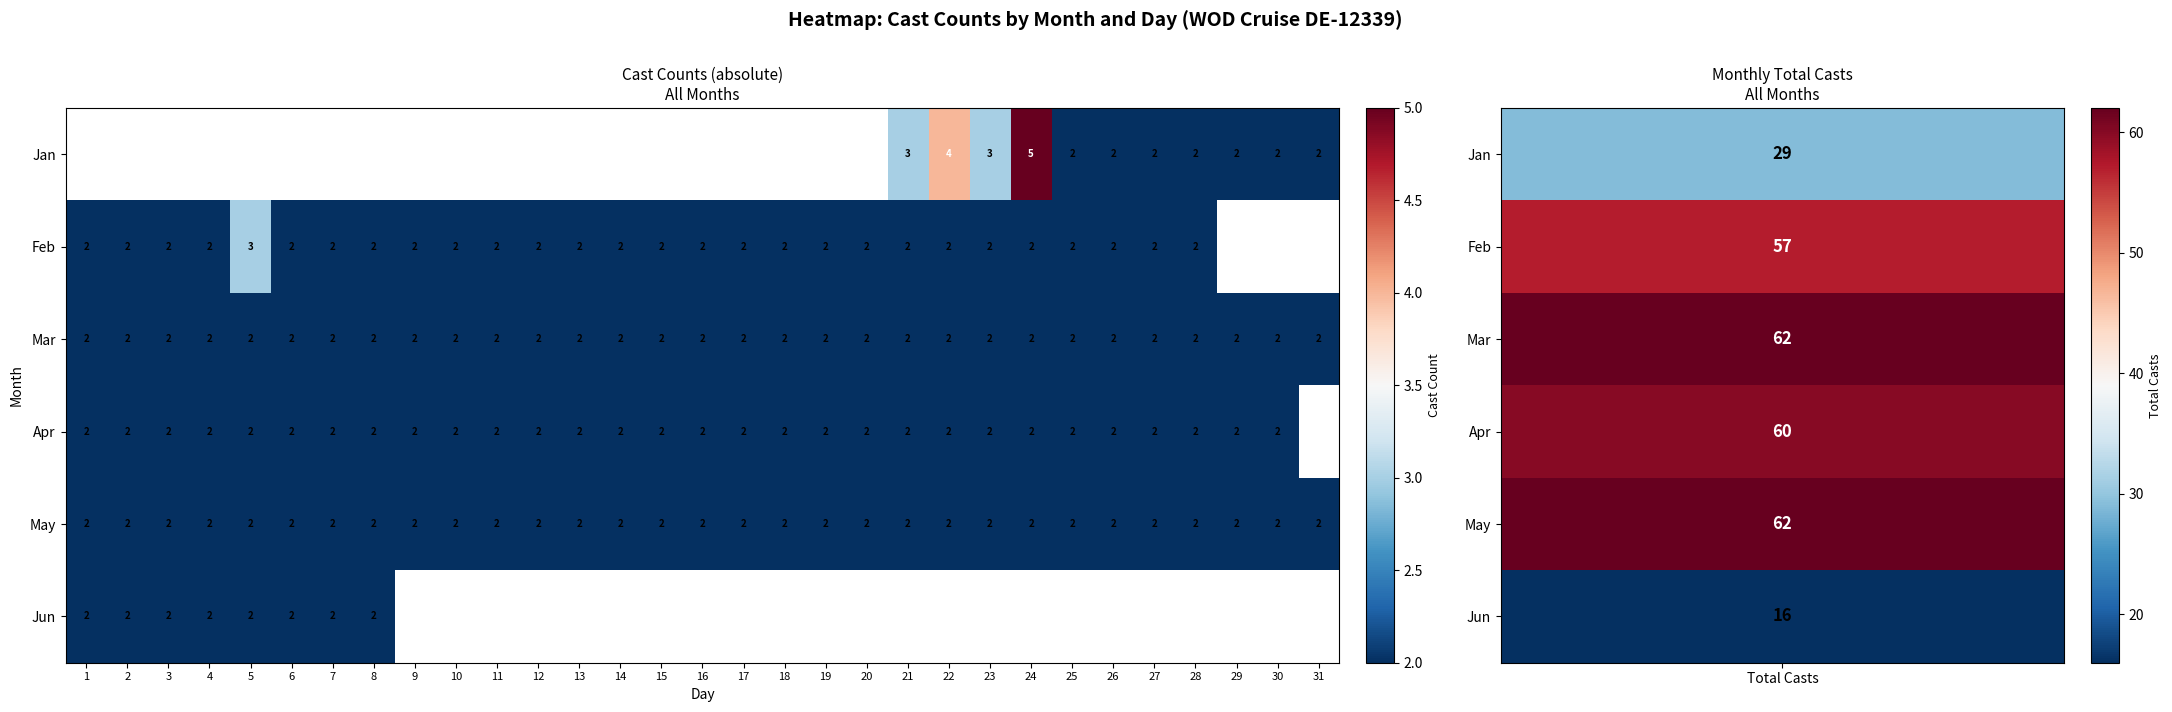

What is the sum of all May values?

62